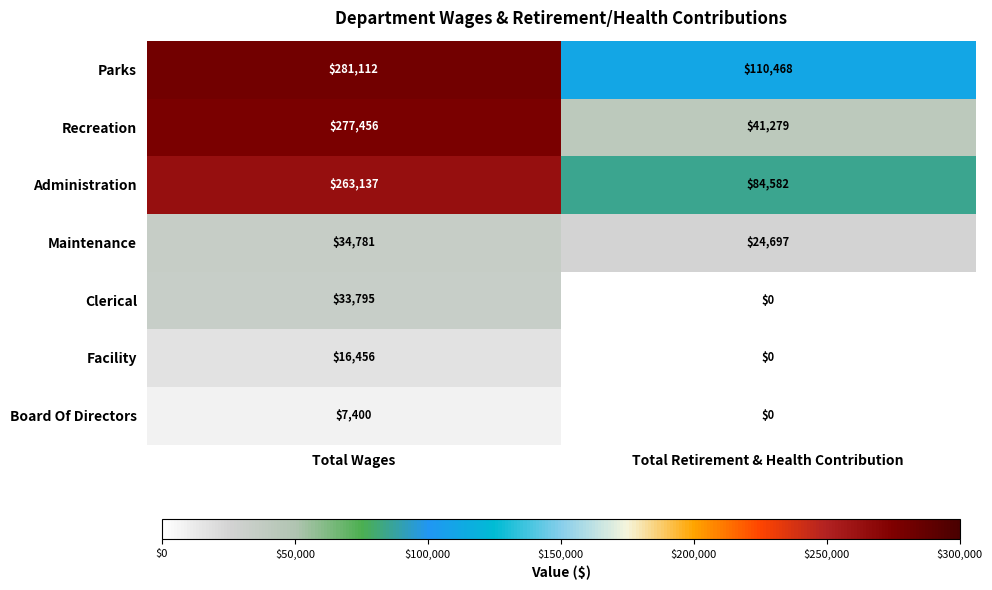

What value does the Parks series have at Total Retirement & Health Contribution?

110468